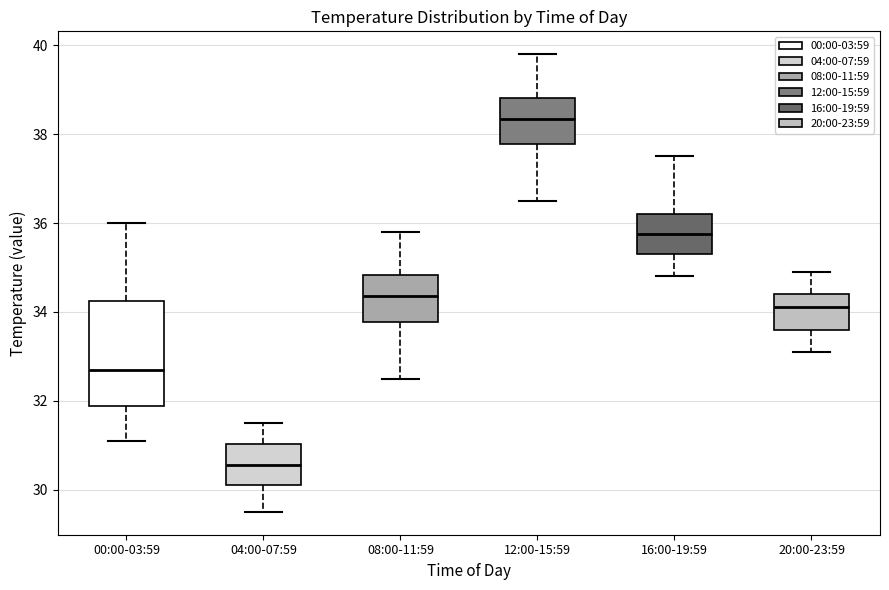

Reading left to right, transcribe this box plot: for each box, give where its median line is, the range the box spans, and where its two whiskers end, as read against the y-axis. The values are not printed on the chart, so give them approximately, as read against the axis.

00:00-03:59: median 32.8, box 31.8 to 34.2, whiskers 31.2 to 36.0
04:00-07:59: median 30.6, box 30.2 to 31.0, whiskers 29.6 to 31.6
08:00-11:59: median 34.4, box 33.8 to 34.8, whiskers 32.6 to 35.8
12:00-15:59: median 38.4, box 37.8 to 38.8, whiskers 36.6 to 39.8
16:00-19:59: median 35.8, box 35.4 to 36.2, whiskers 34.8 to 37.6
20:00-23:59: median 34.2, box 33.6 to 34.4, whiskers 33.2 to 35.0